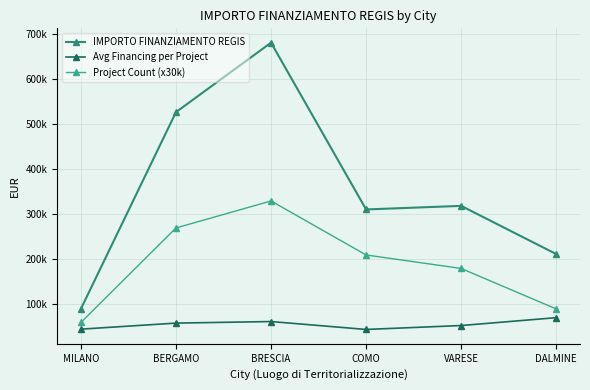

Which series has the largest total across all categories?

IMPORTO FINANZIAMENTO REGIS